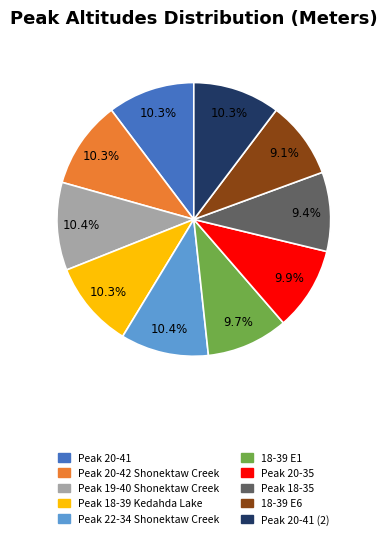

To the nearest percent, what is the average slice percentage?

10%